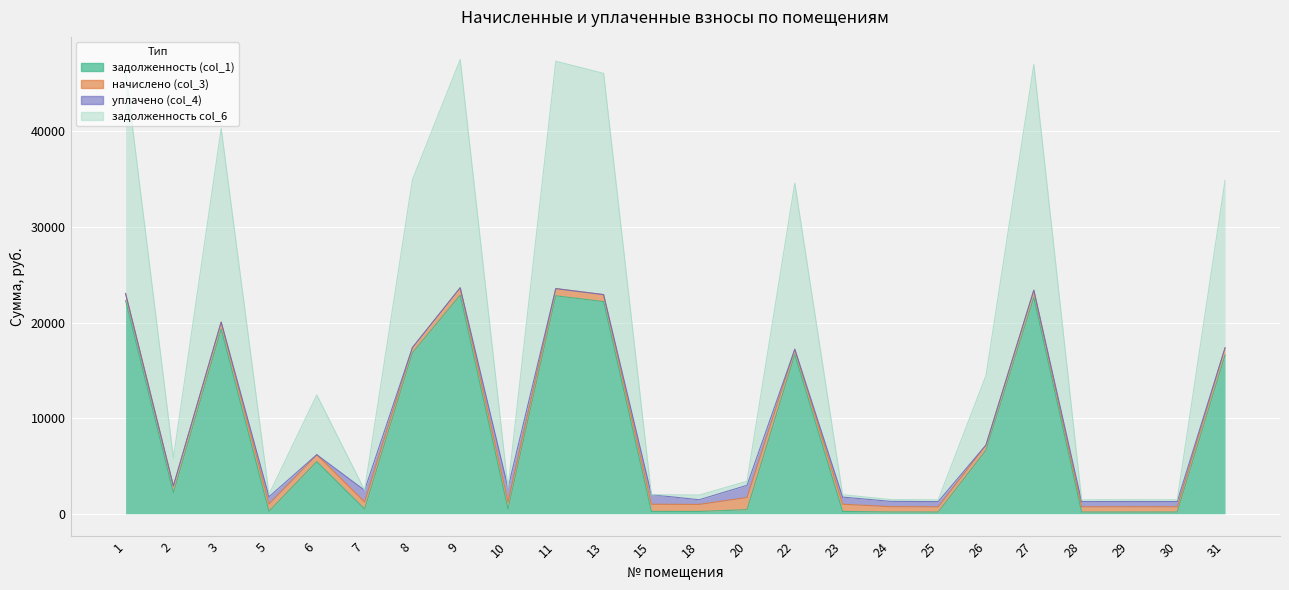

Which category has the highest value in the задолженность col_6 series?

9